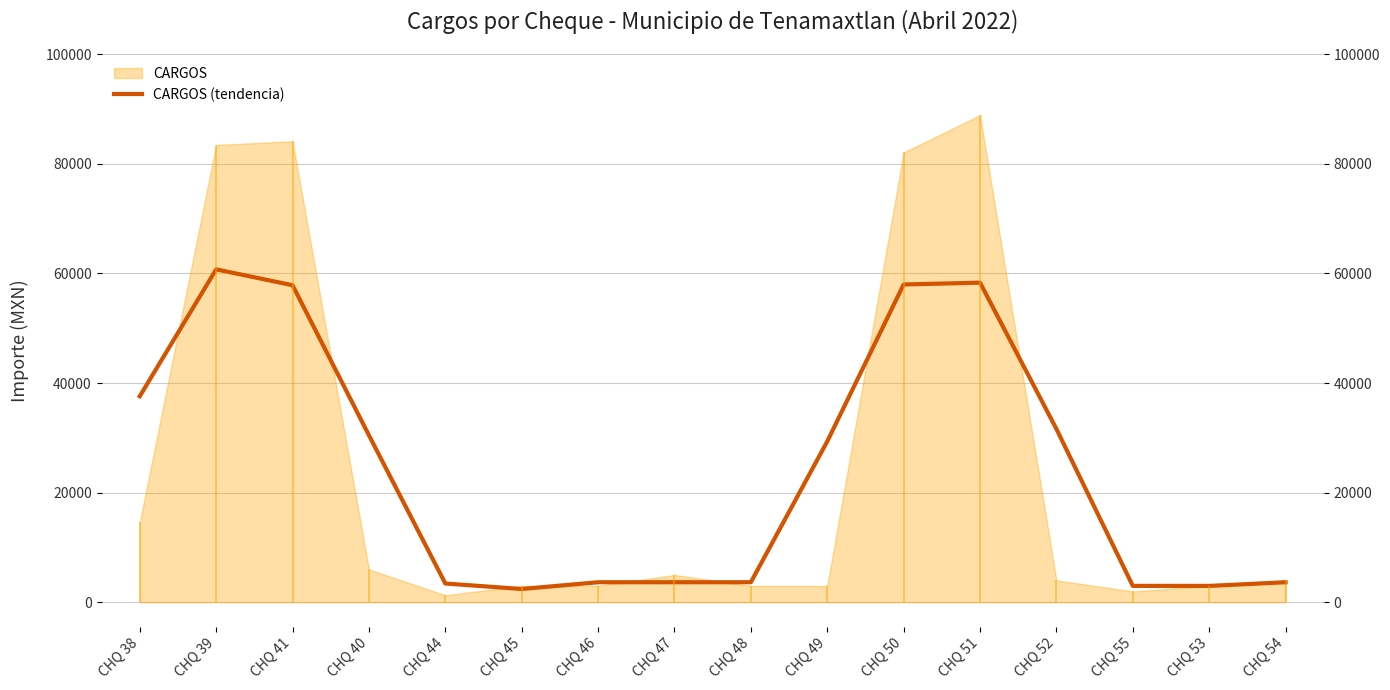

Does the chart display data point markers on the line(s)?

No